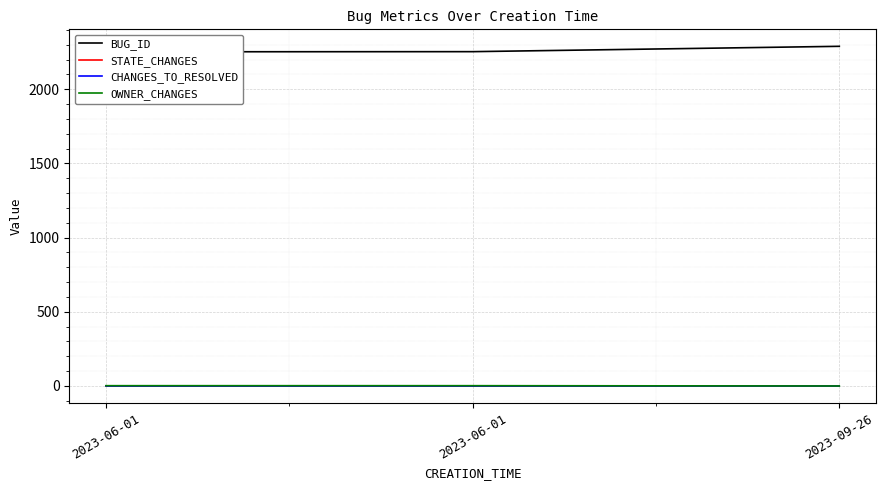

Which series has the widest spread of values?

BUG_ID